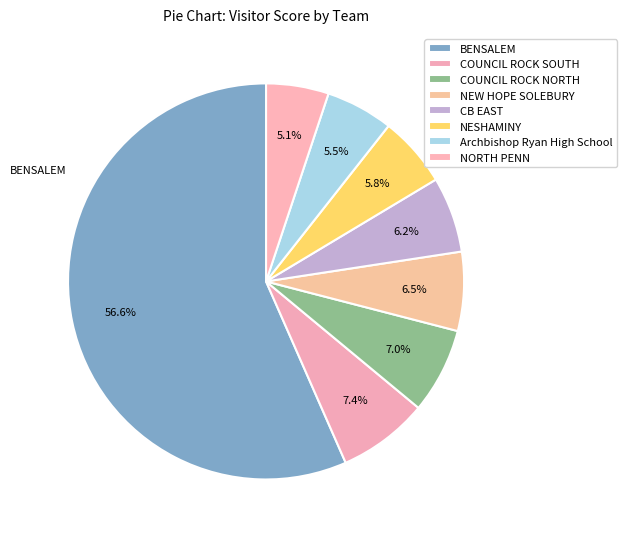

How many segments does this pie chart have?

8